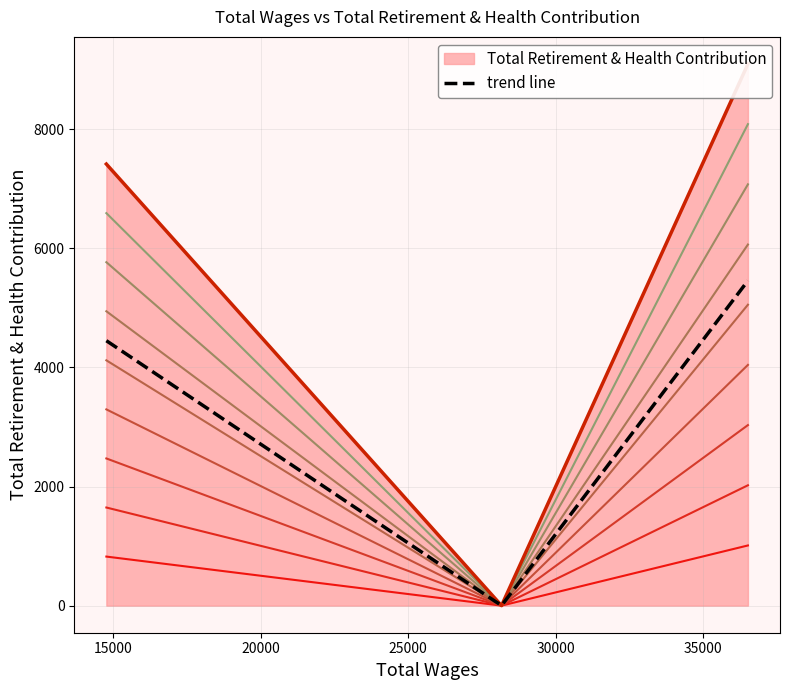

The value at 36519.0 is 3882. True or false?

False